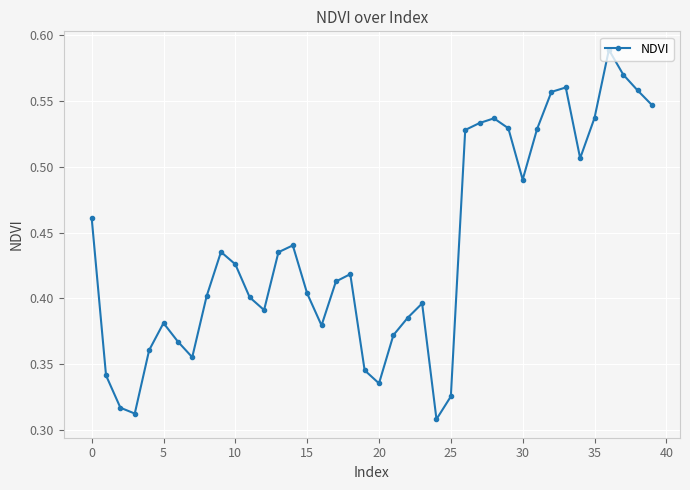

True or false: there are more than 1 points higher than both neighbors.

True